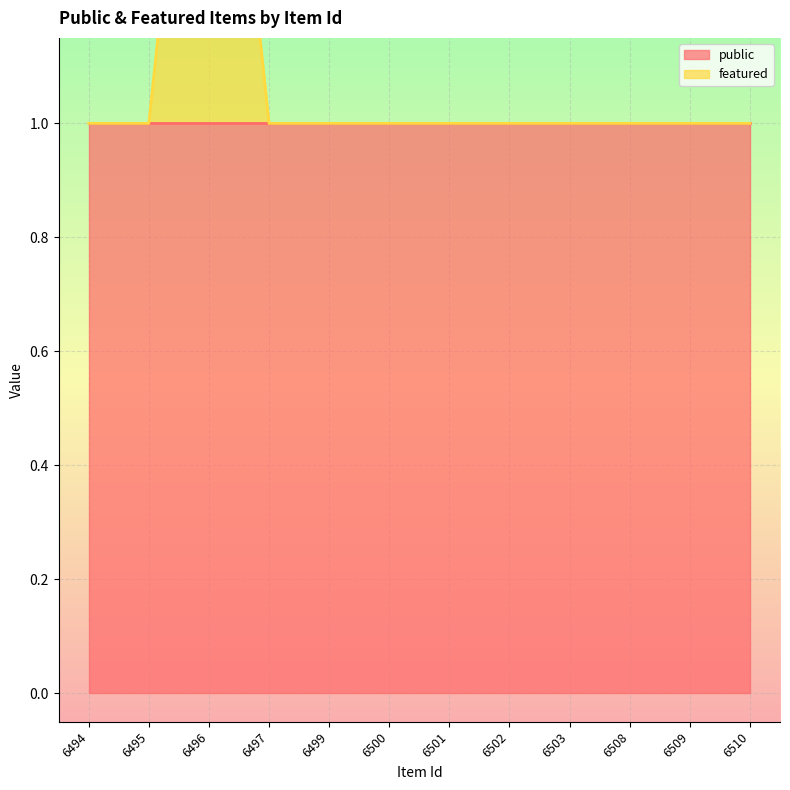

True or false: the data has more than 0 interior local peaks.

True